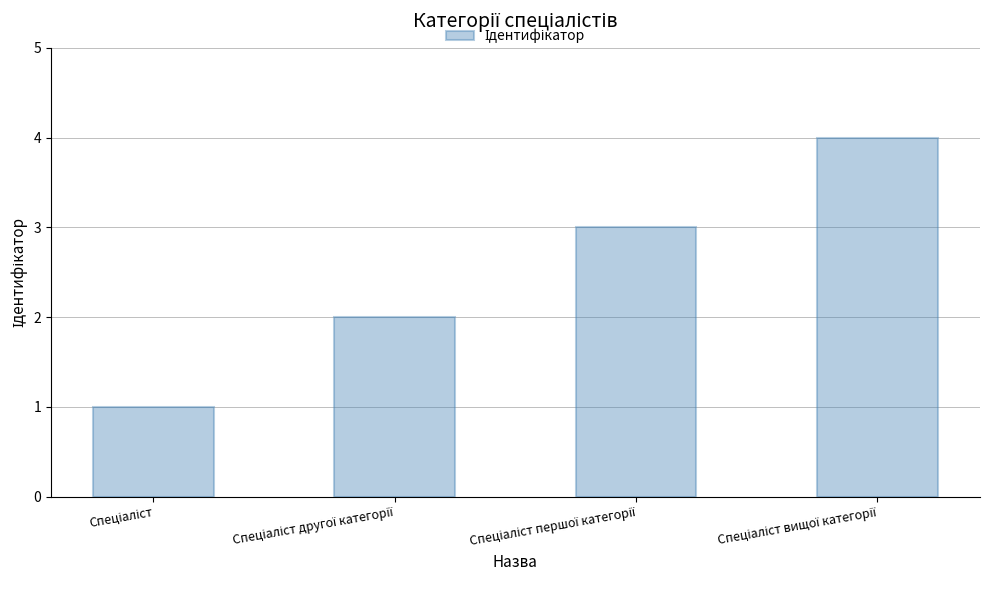

What is the difference between the maximum and minimum values?

3